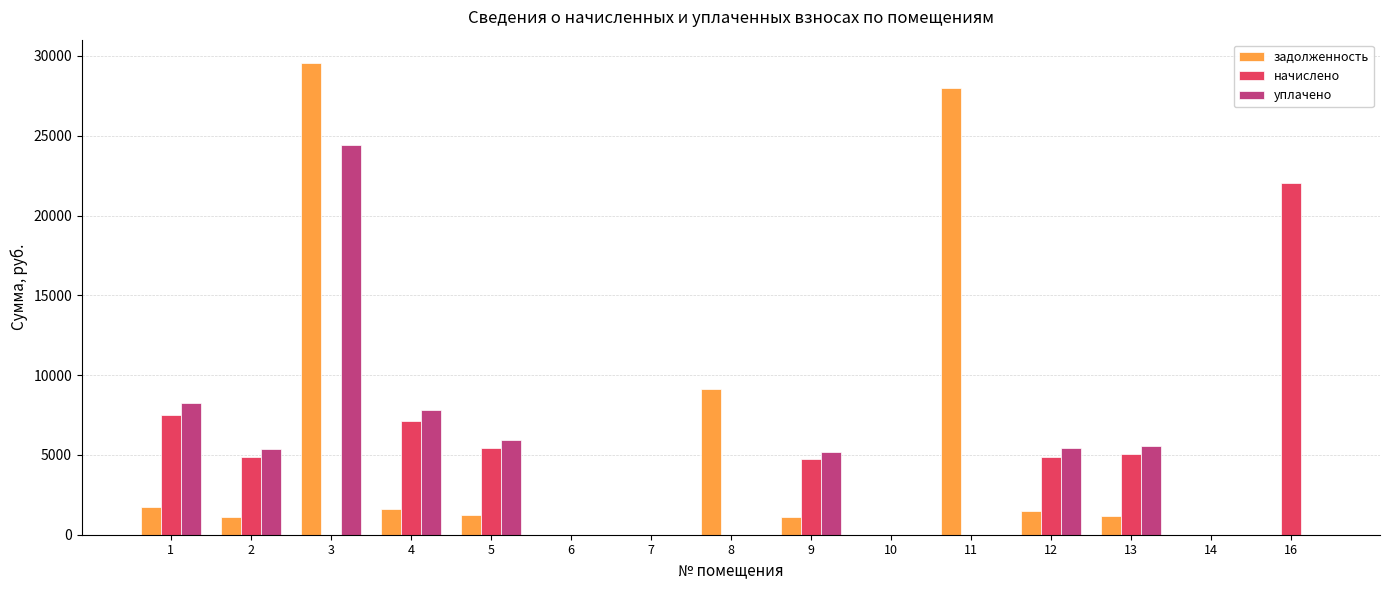

Does the chart contain stacked bars?

No